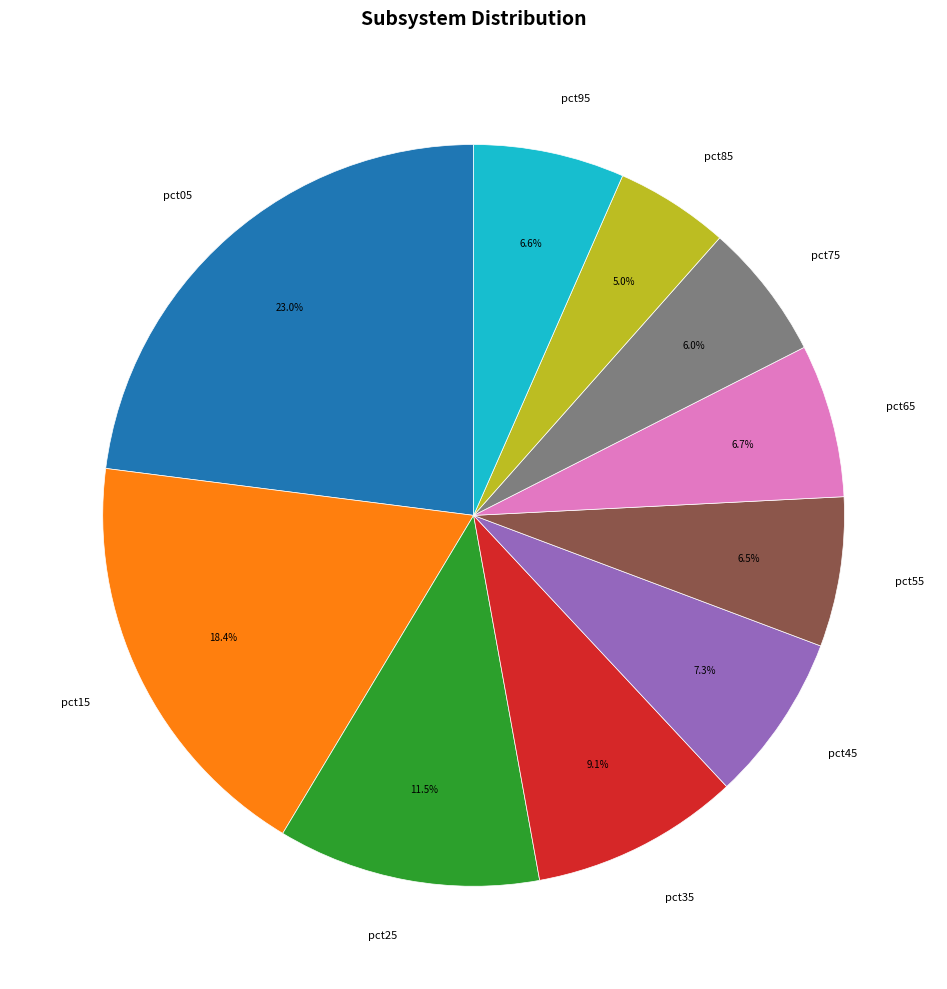

To the nearest percent, what percentage of the pie is pct75?

6%